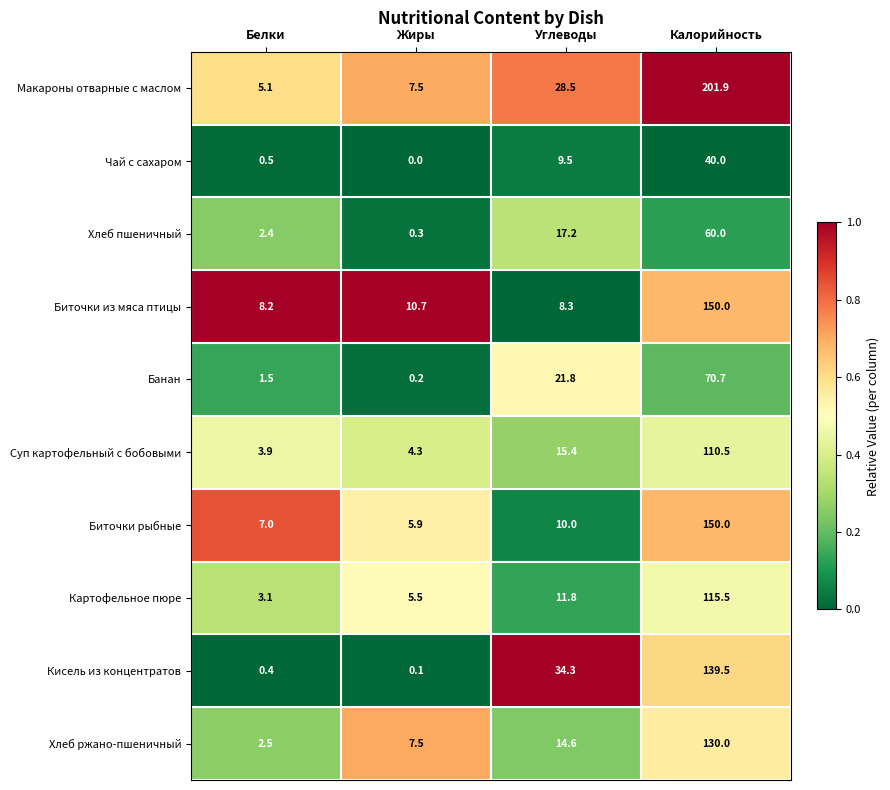

Where is Макароны отварные с маслом nearest to the value 103?

Углеводы